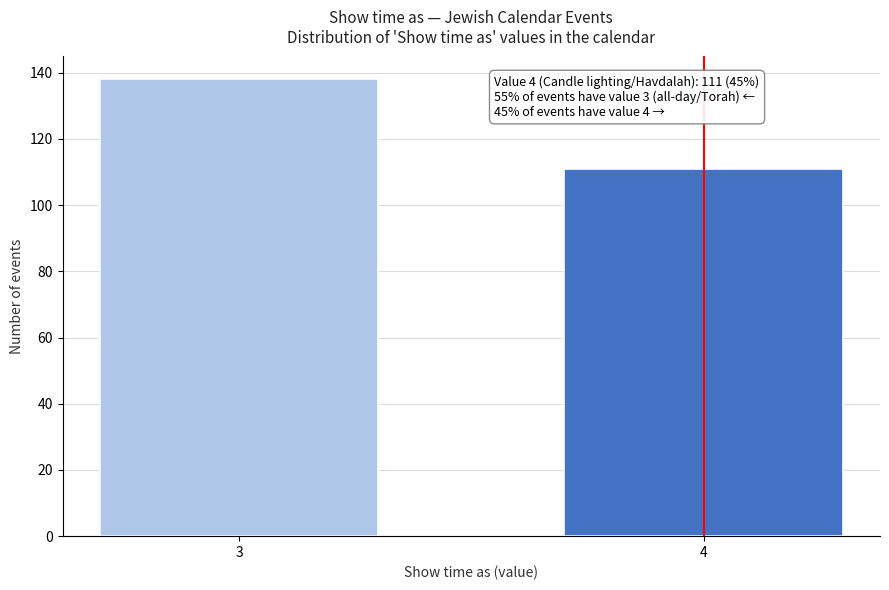

Reading left to right, what are all the values shown in this chart?

3=138	4=111